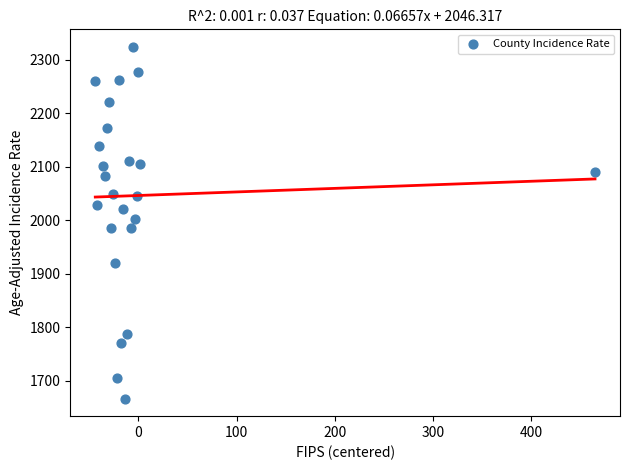

What is the range of Y values (max minus min)?

658.2